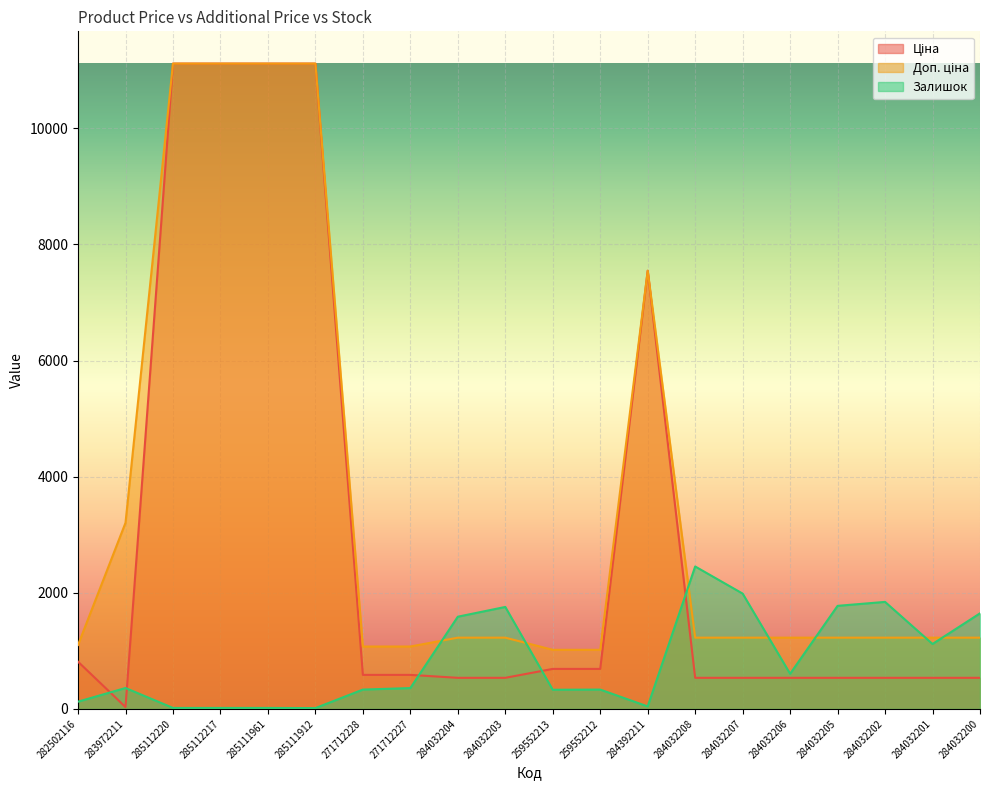

Between which two adjacent categories do Ціна and Залишок first intersect?

282502116 and 283972211